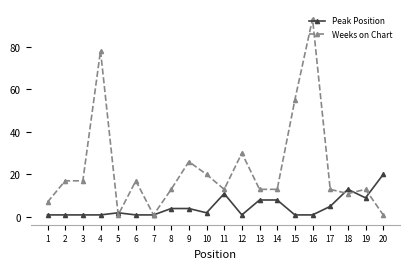

Rank the series by their maximum value, from lowest to highest.

Peak Position, Weeks on Chart